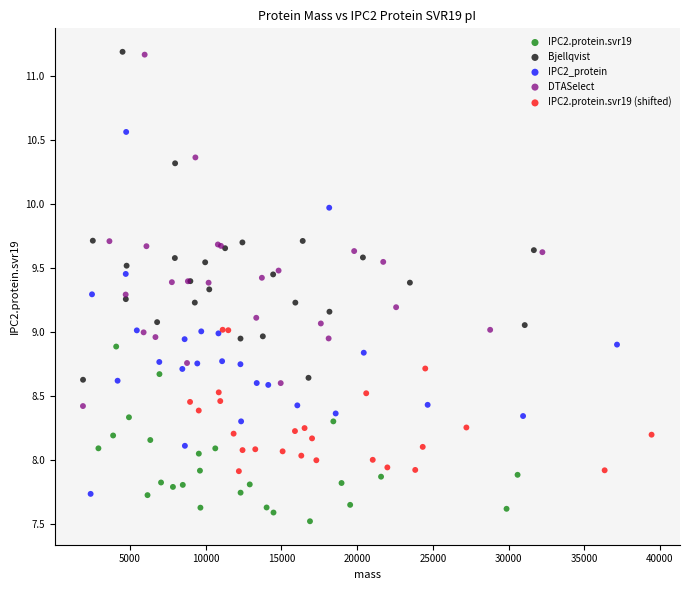

Which series contains the lowest Y value?

IPC2.protein.svr19